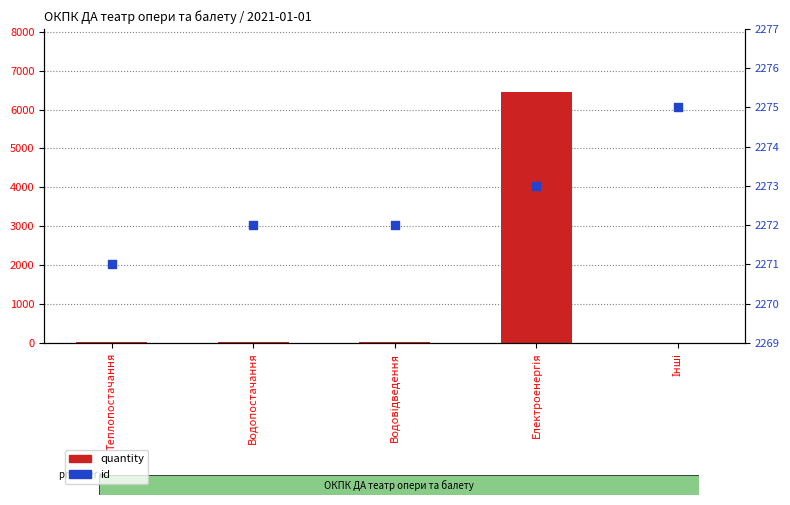

At which category is the sum across all series the highest?

Електроенергія